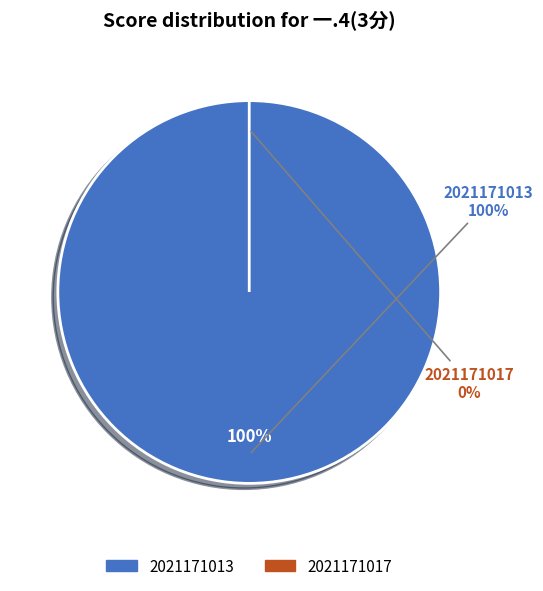

Is there any slice that represents more than half of the pie?

Yes